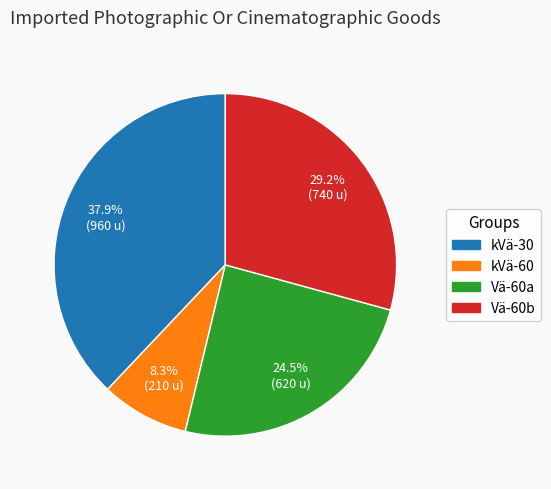

Between kVä-30 and Vä-60b, which is larger?

kVä-30